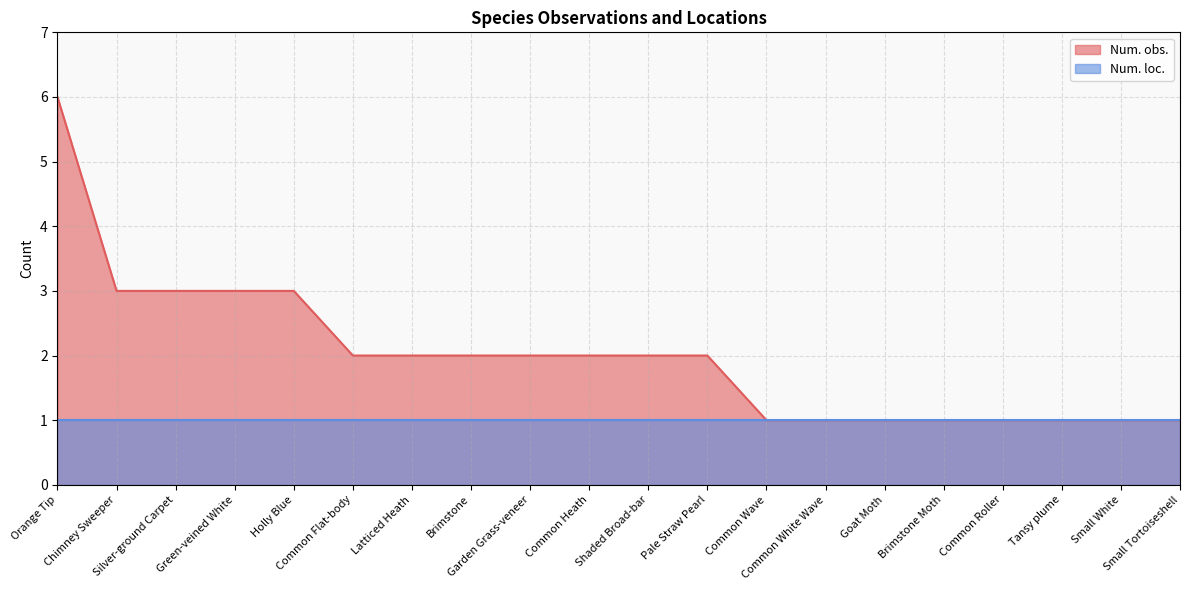

Does the chart have visible grid lines?

Yes